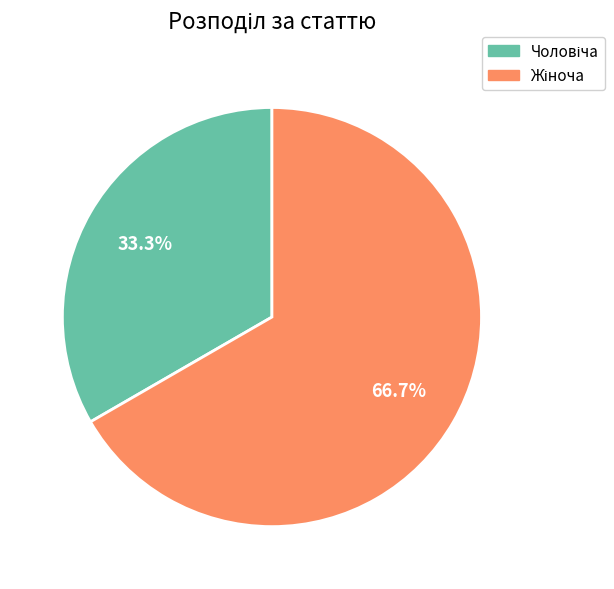

Is there a majority slice in this chart?

Yes